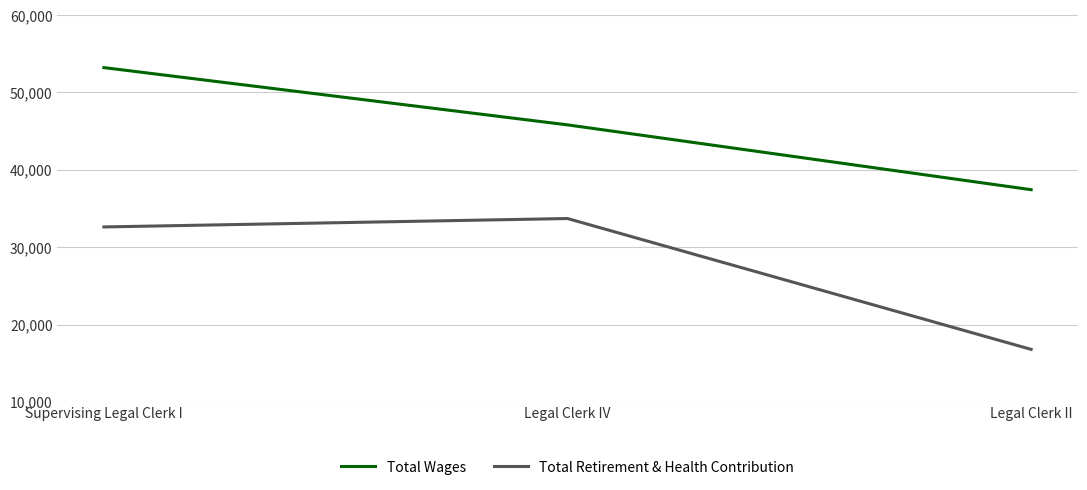

Which category has the lowest value in the Total Retirement & Health Contribution series?

Legal Clerk II